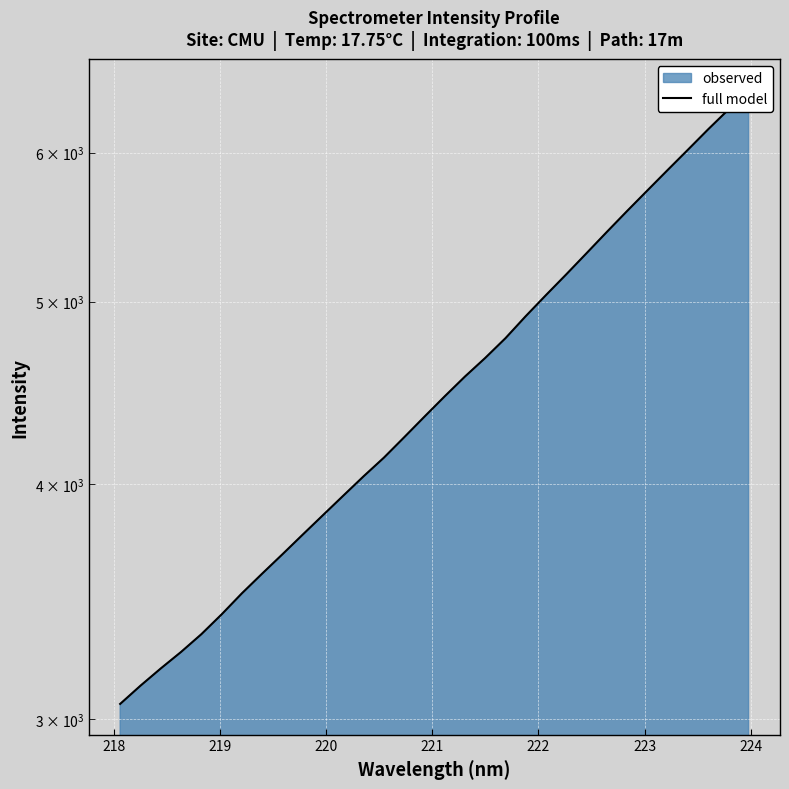

The value at 13 is 1856.3. True or false?

False